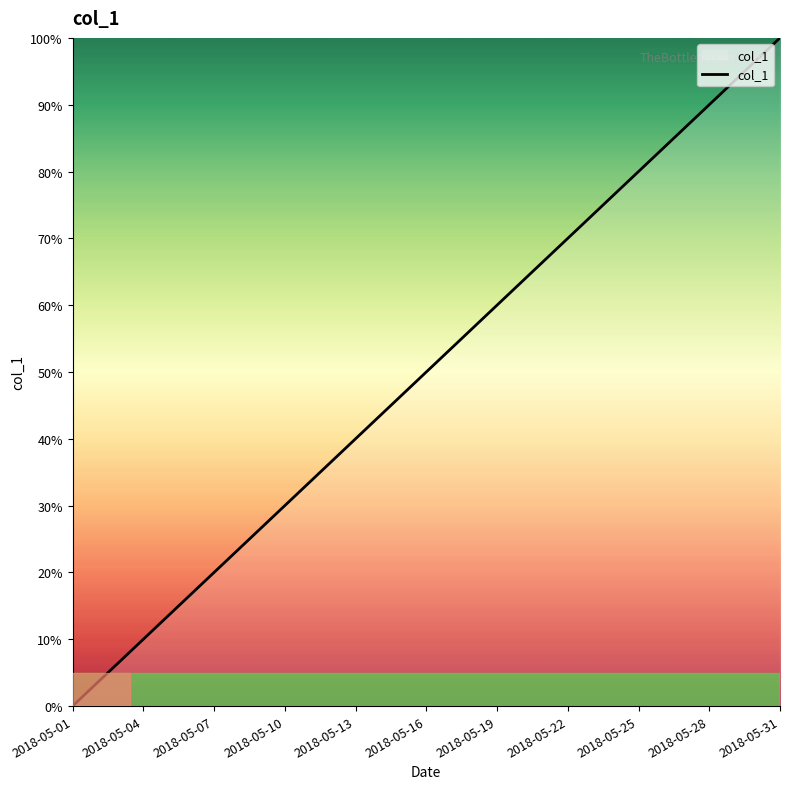

How many lines are shown in the chart?

1